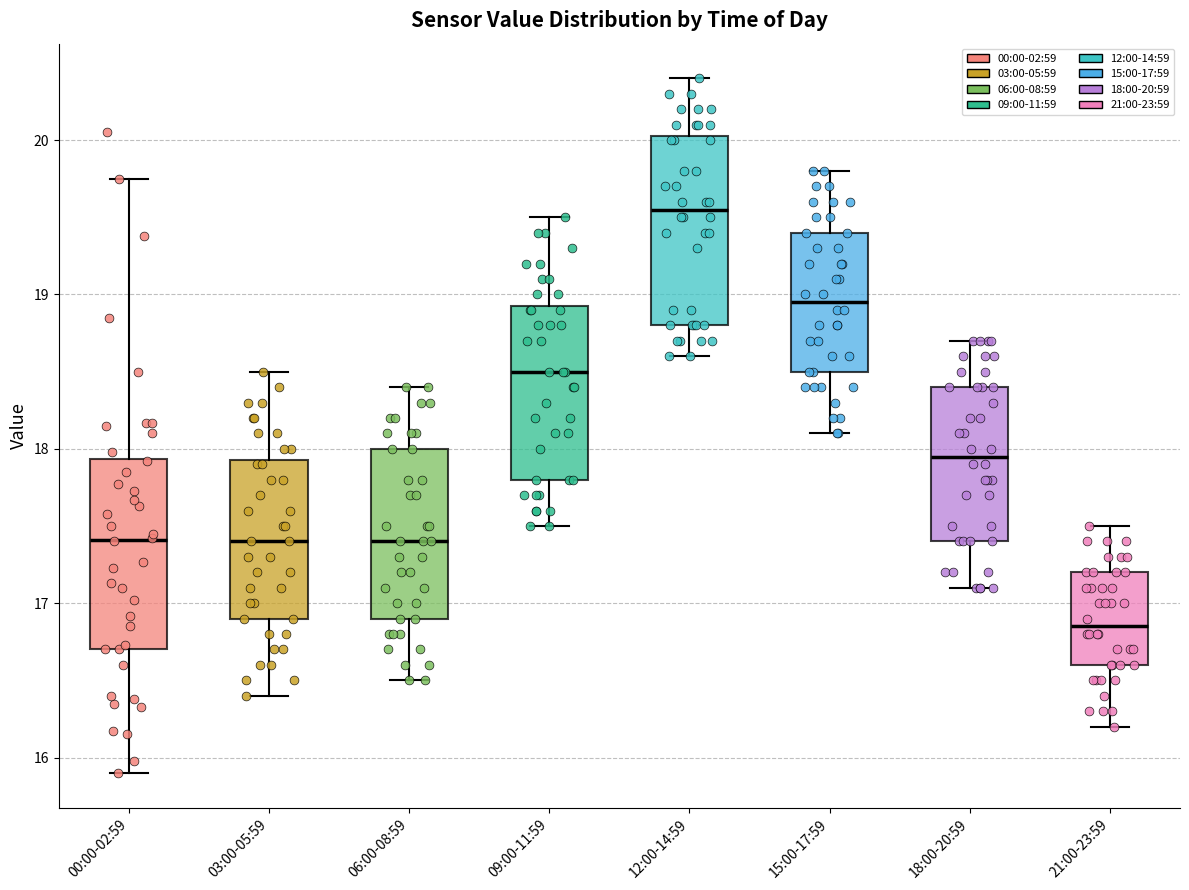

Reading left to right, read every box against the y-axis: the position of its median line, the range the box covers, and the ends of its whiskers. The values are not printed on the chart, so give them approximately, as read against the axis.

00:00-02:59: median 17.4, box 16.7 to 17.9, whiskers 15.9 to 19.8
03:00-05:59: median 17.4, box 16.9 to 17.9, whiskers 16.4 to 18.5
06:00-08:59: median 17.4, box 16.9 to 18.0, whiskers 16.5 to 18.4
09:00-11:59: median 18.5, box 17.8 to 18.9, whiskers 17.5 to 19.5
12:00-14:59: median 19.6, box 18.8 to 20.0, whiskers 18.6 to 20.4
15:00-17:59: median 19.0, box 18.5 to 19.4, whiskers 18.1 to 19.8
18:00-20:59: median 18.0, box 17.4 to 18.4, whiskers 17.1 to 18.7
21:00-23:59: median 16.9, box 16.6 to 17.2, whiskers 16.2 to 17.5